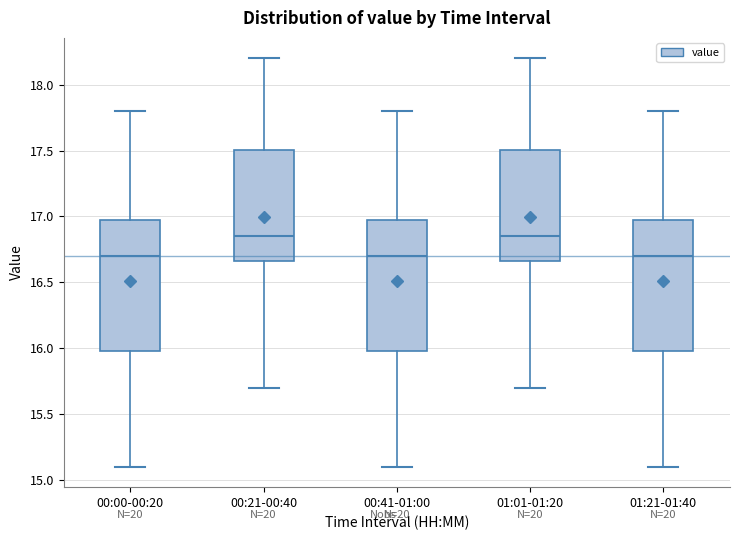

Reading left to right, read every box against the y-axis: the position of its median line, the range the box covers, and the ends of its whiskers. The values are not printed on the chart, so give them approximately, as read against the axis.

00:00-00:20: median 16.70, box 16.00 to 16.95, whiskers 15.10 to 17.80
00:21-00:40: median 16.85, box 16.65 to 17.50, whiskers 15.70 to 18.20
00:41-01:00: median 16.70, box 16.00 to 16.95, whiskers 15.10 to 17.80
01:01-01:20: median 16.85, box 16.65 to 17.50, whiskers 15.70 to 18.20
01:21-01:40: median 16.70, box 16.00 to 16.95, whiskers 15.10 to 17.80